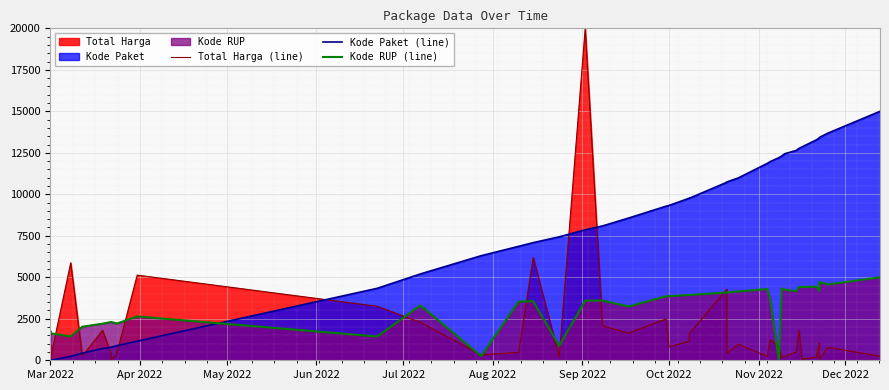

What is the value of the Total Harga (line) point at the 14th from the left?

325.8